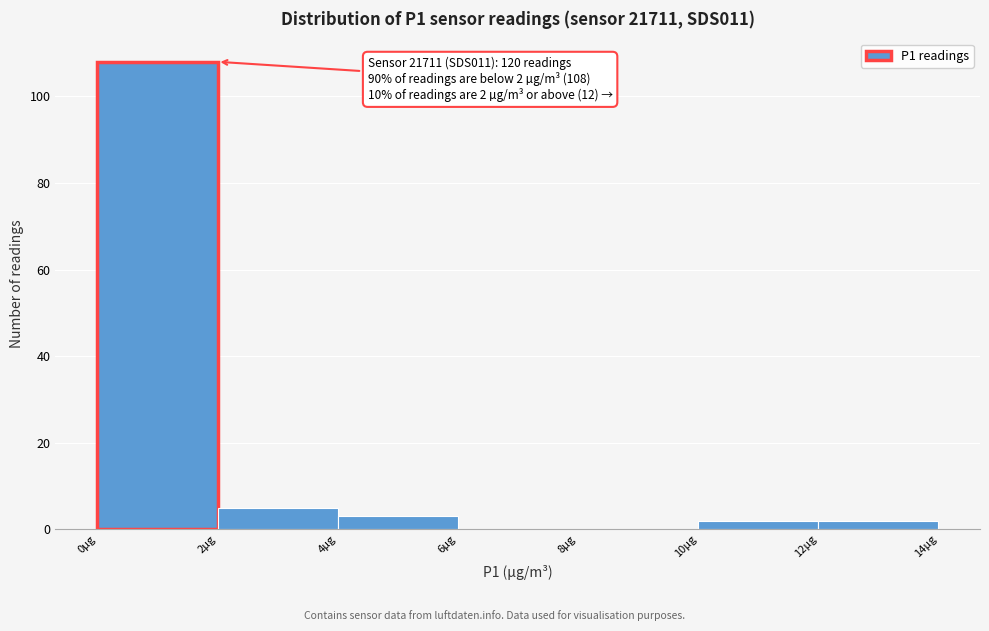

Over which range of the x-axis is the bar tallest?

0 to 2